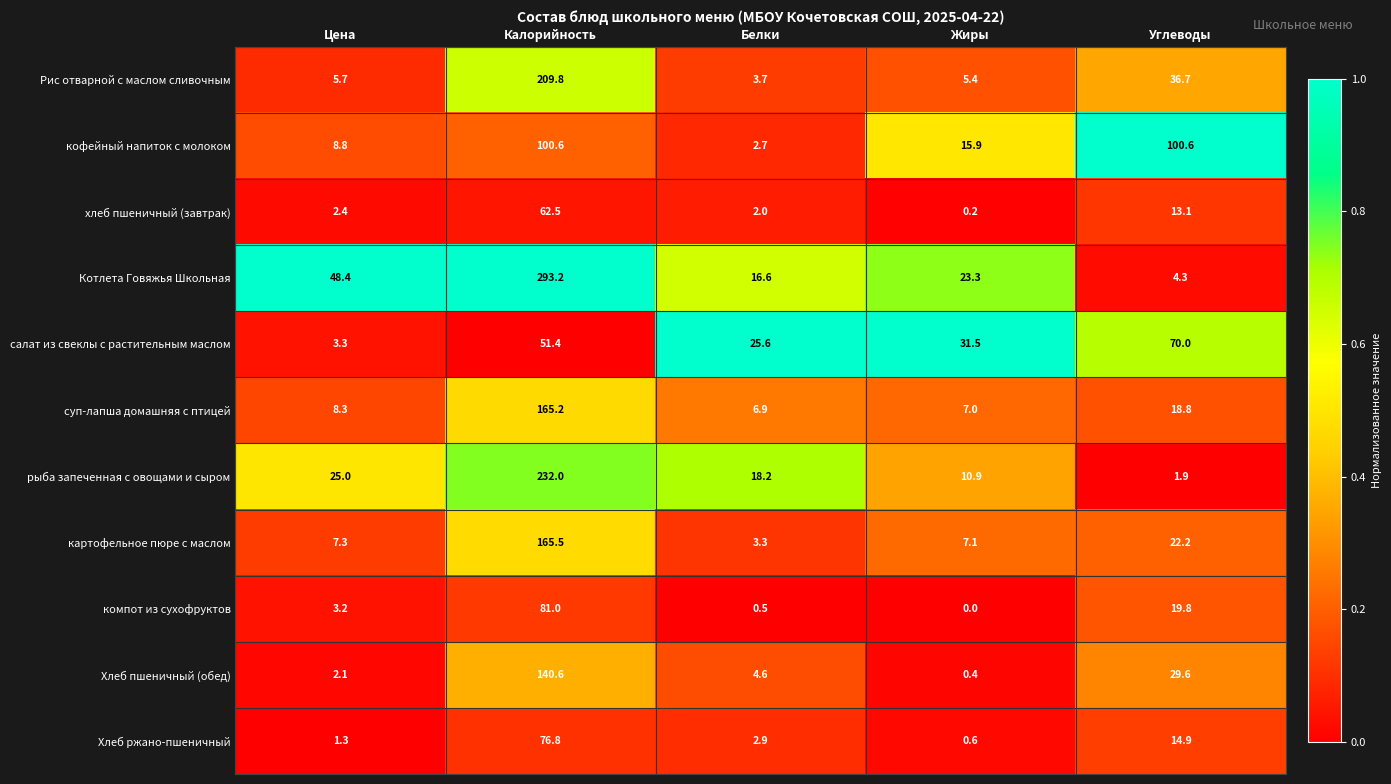

What is the difference between the second highest and second lowest values in the Рис отварной с маслом сливочным series?

31.3